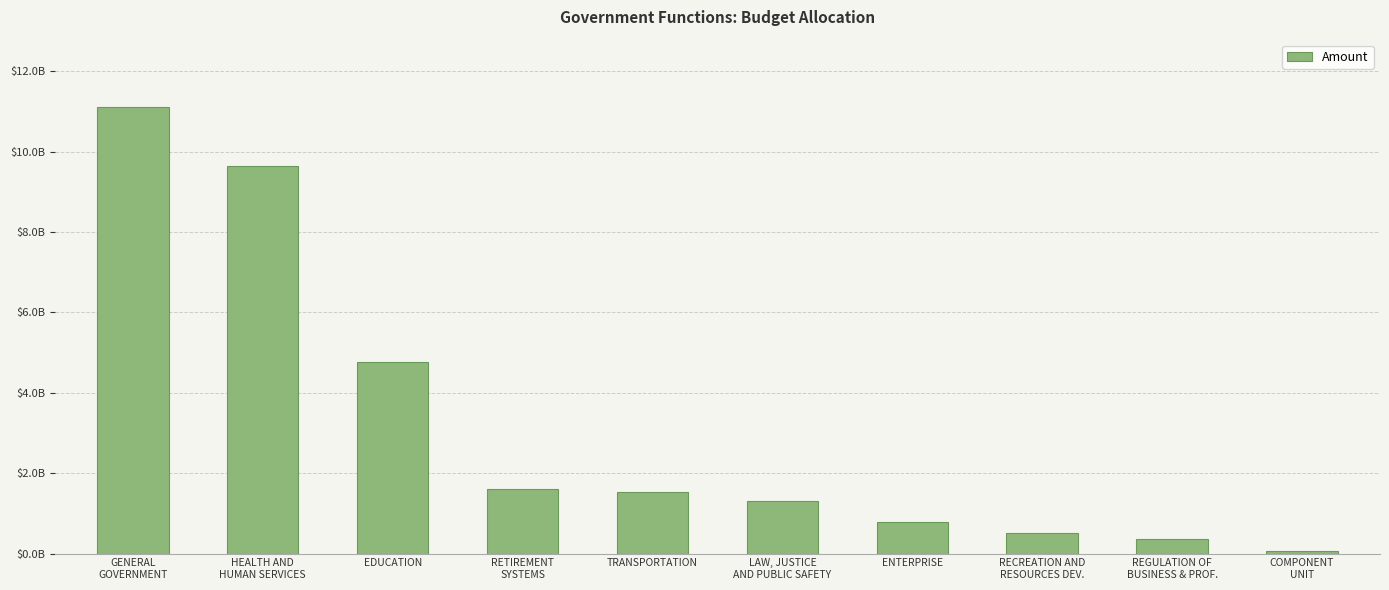

What is the label of the 7th bar from the left?

ENTERPRISE